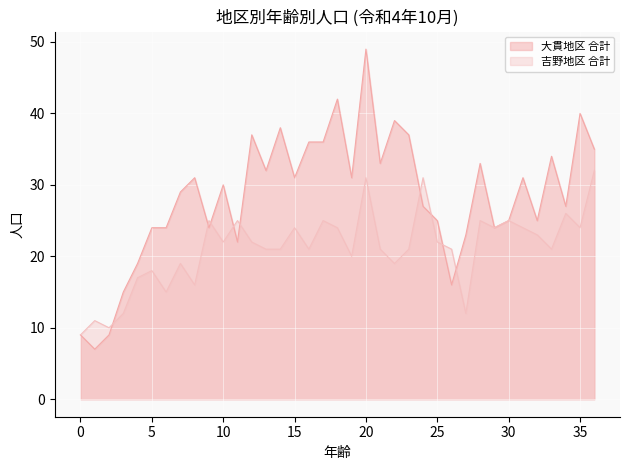

In 吉野地区 合計, how many points are higher than both neighbors (excluding endpoints)?

12